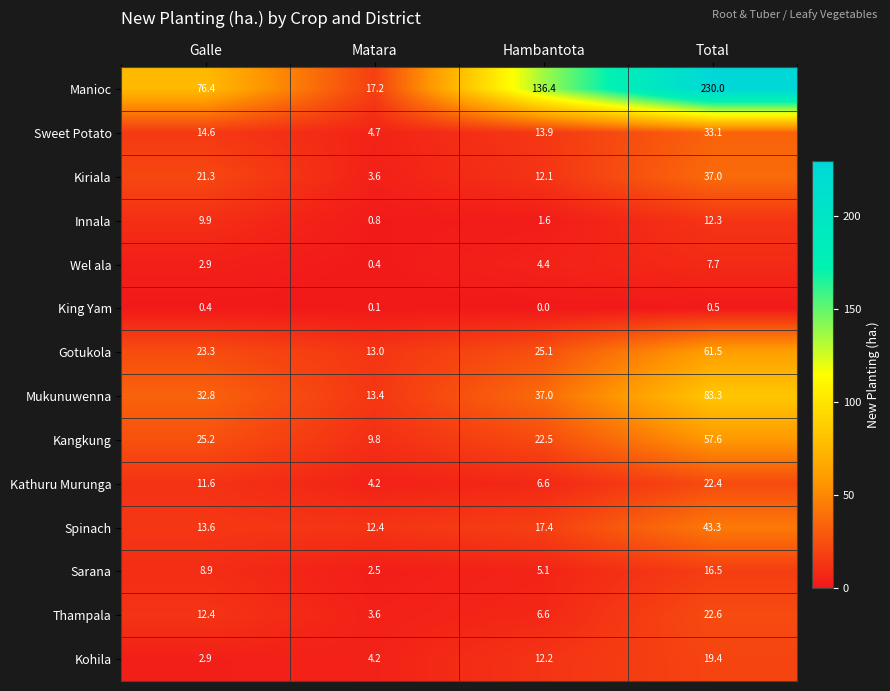

What is the difference between the maximum and minimum values in the Kangkung series?

47.8